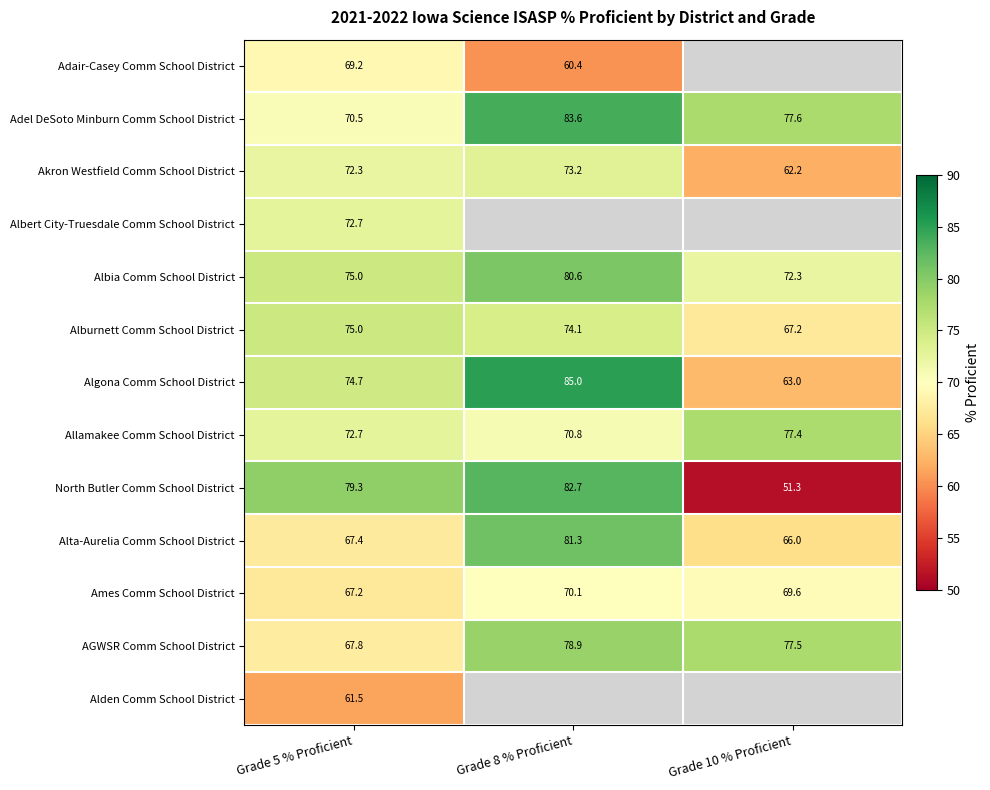

Which label corresponds to the smallest value in the chart?

Grade 10 % Proficient